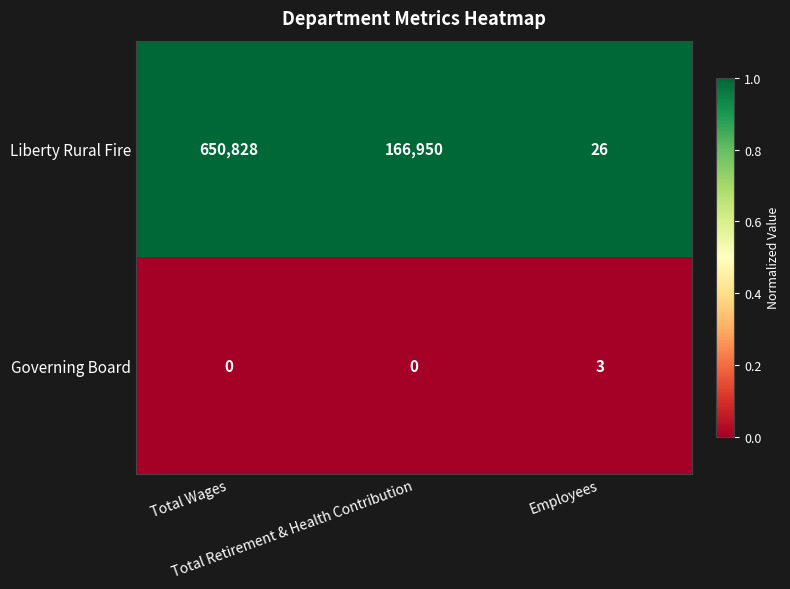

Which series has the largest range (max minus min)?

Liberty Rural Fire